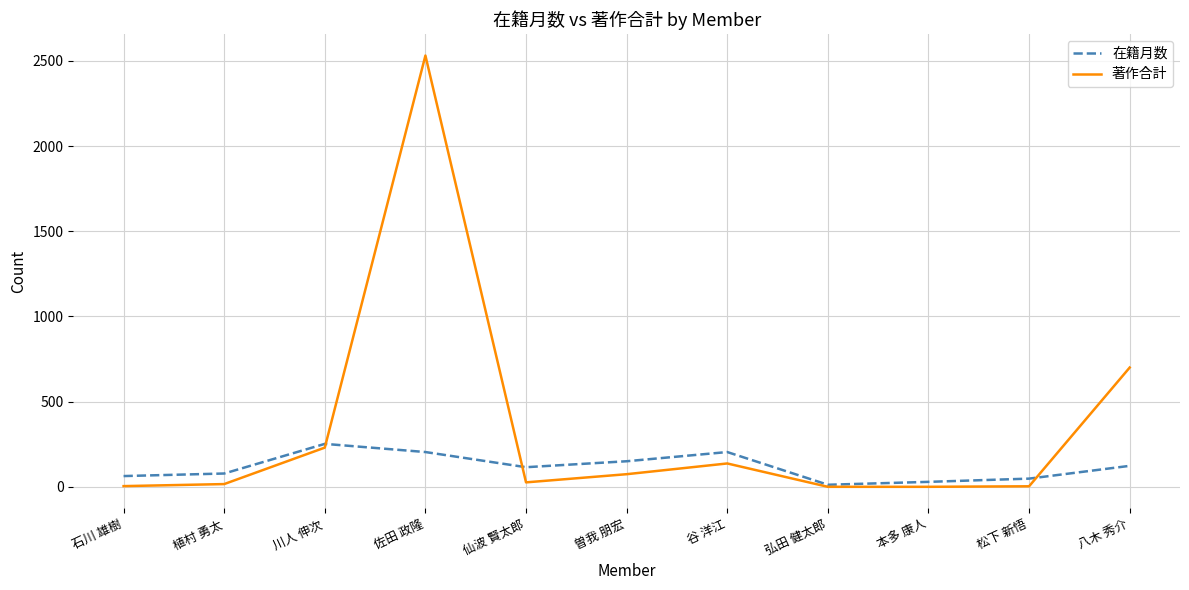

Which series ends up on top after the final intersection of 著作合計 and 在籍月数?

著作合計